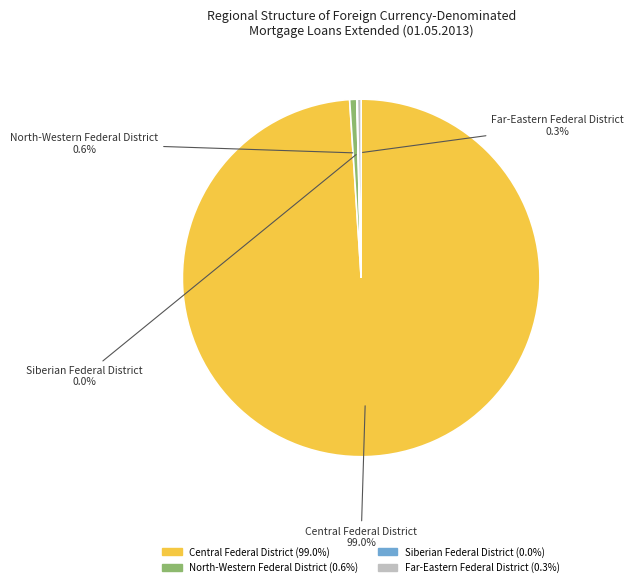

Is there any slice that represents more than half of the pie?

Yes